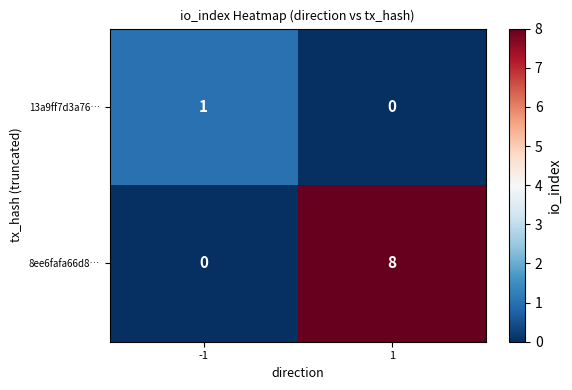

What is the sum of all 8ee6fafa66d8… values?

8